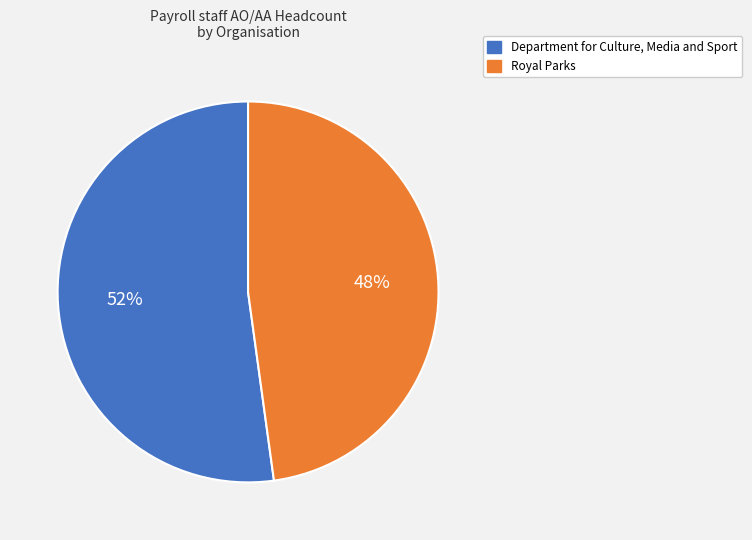

Which has a higher value, Royal Parks or Department for Culture, Media and Sport?

Department for Culture, Media and Sport